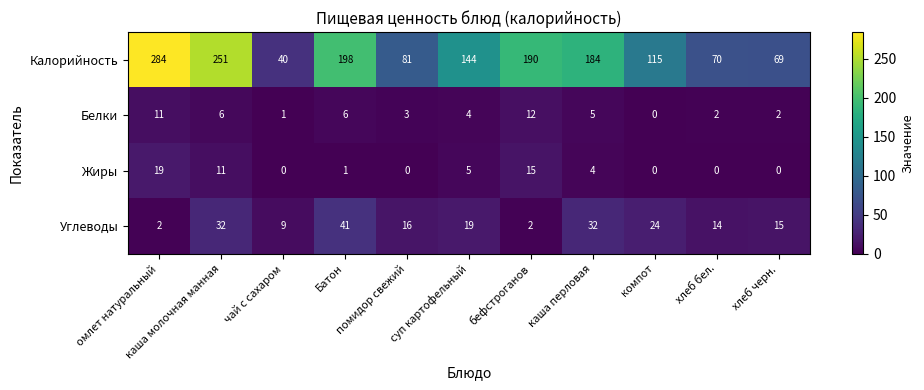

What is the average value of the Углеводы series?

19